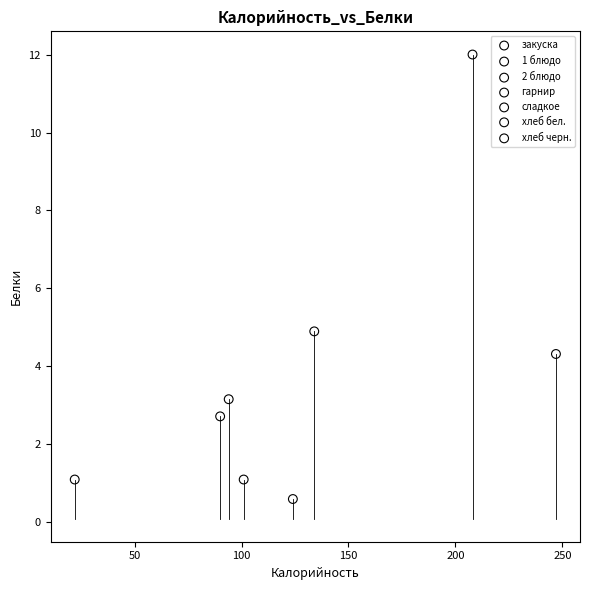

What are all the series names shown in the legend?

закуска, 1 блюдо, 2 блюдо, гарнир, сладкое, хлеб бел., хлеб черн.